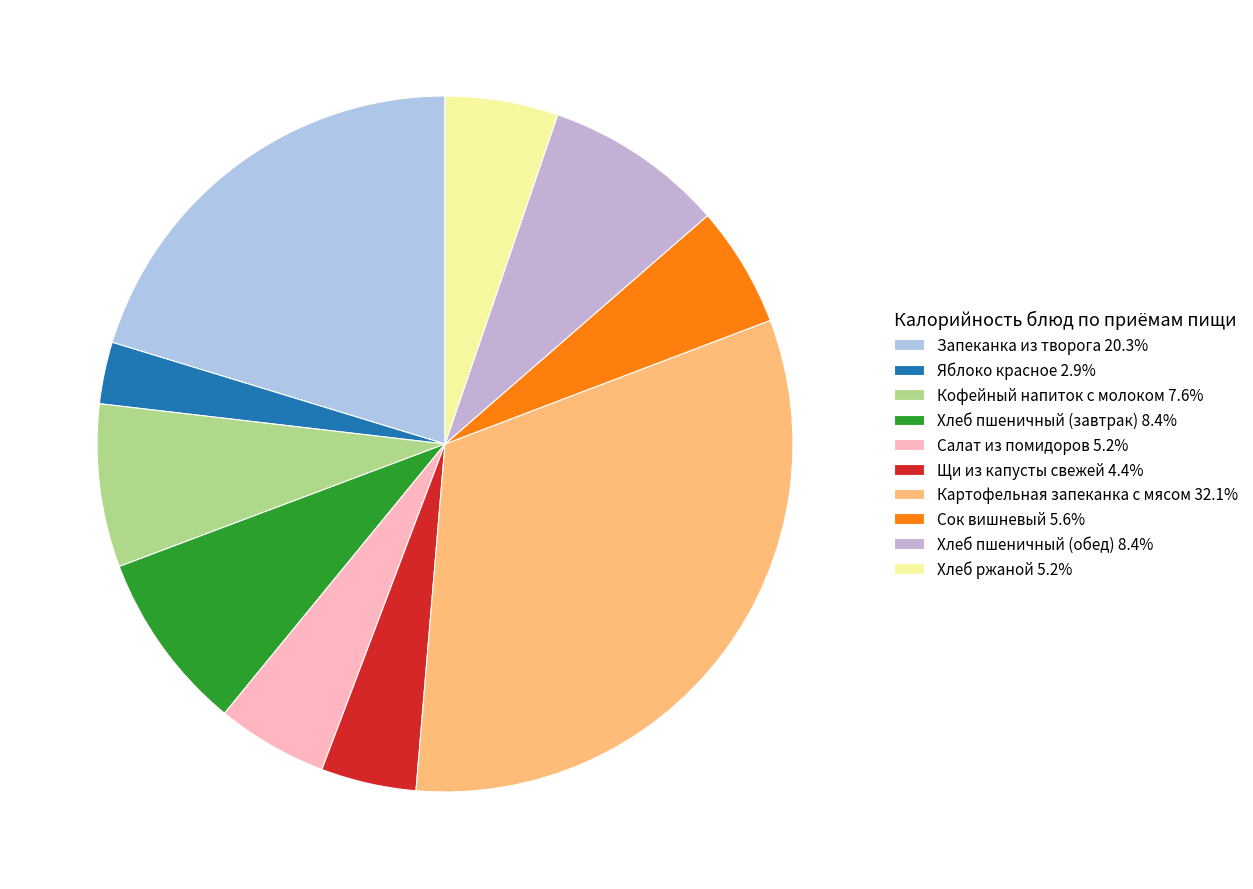

How many segments does this pie chart have?

10